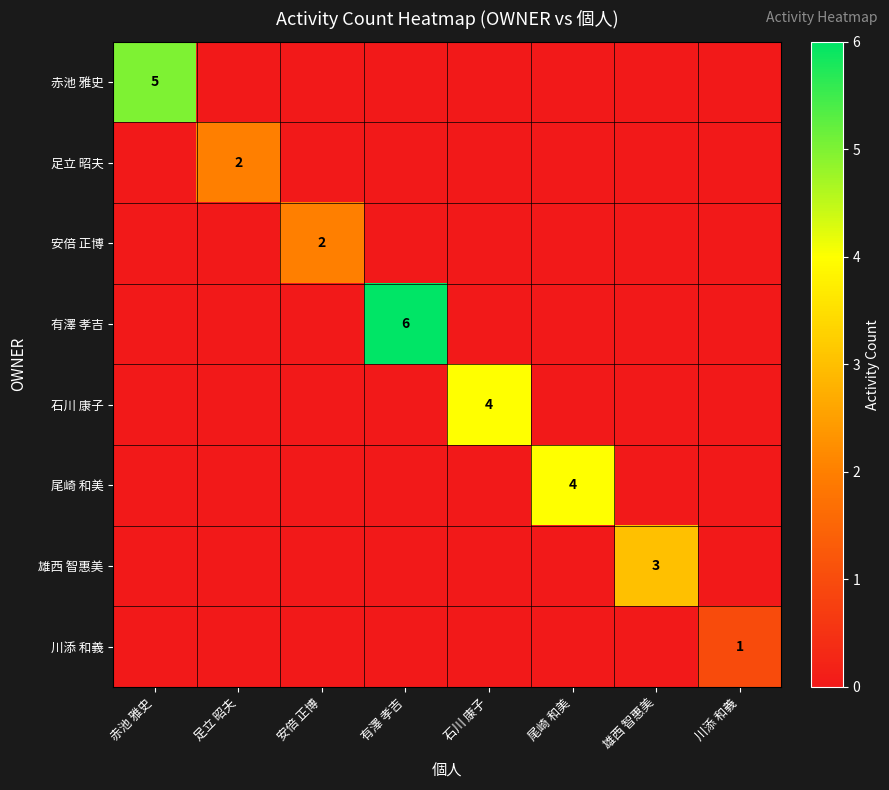

What is the sum of all 赤池 雅史 values?

5